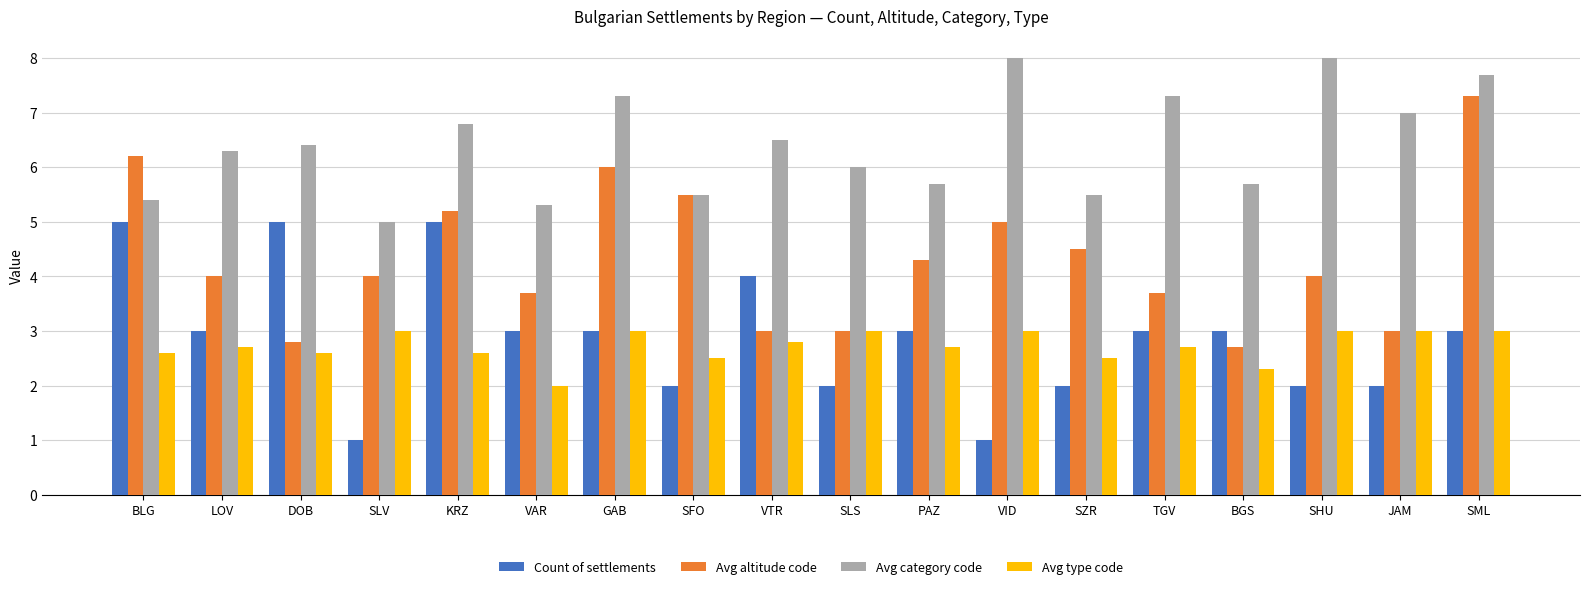

How many categories are shown in the chart?

18